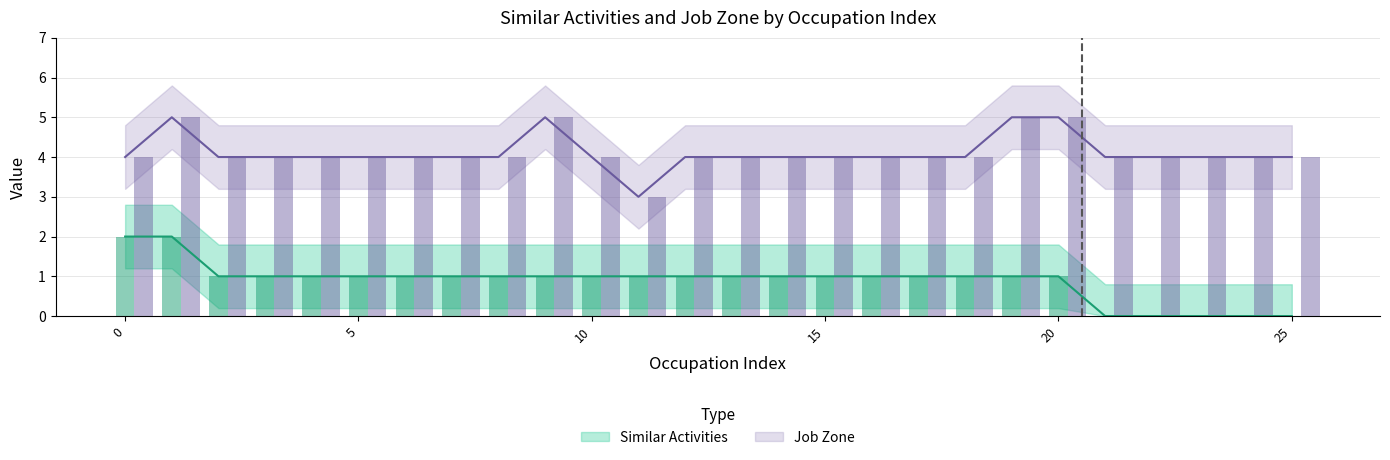

What is the average value of the Job Zone series?

4.0